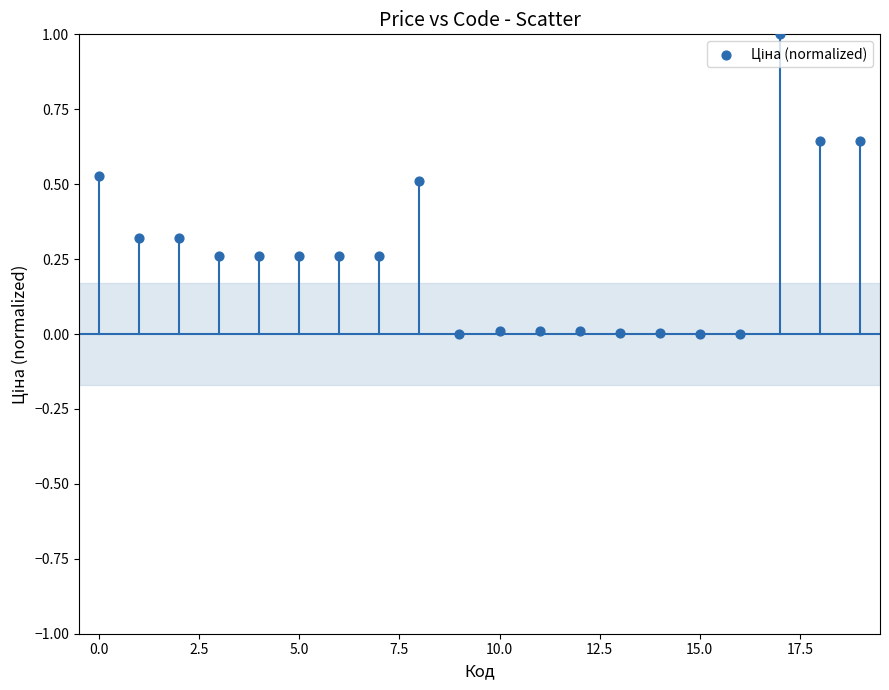

What is the range of Y values (max minus min)?

1.0